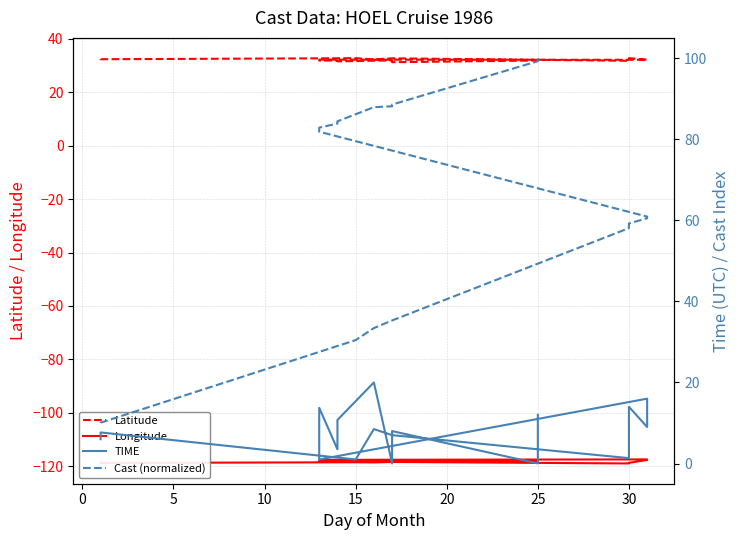

True or false: TIME and Cast (normalized) intersect in this chart.

False